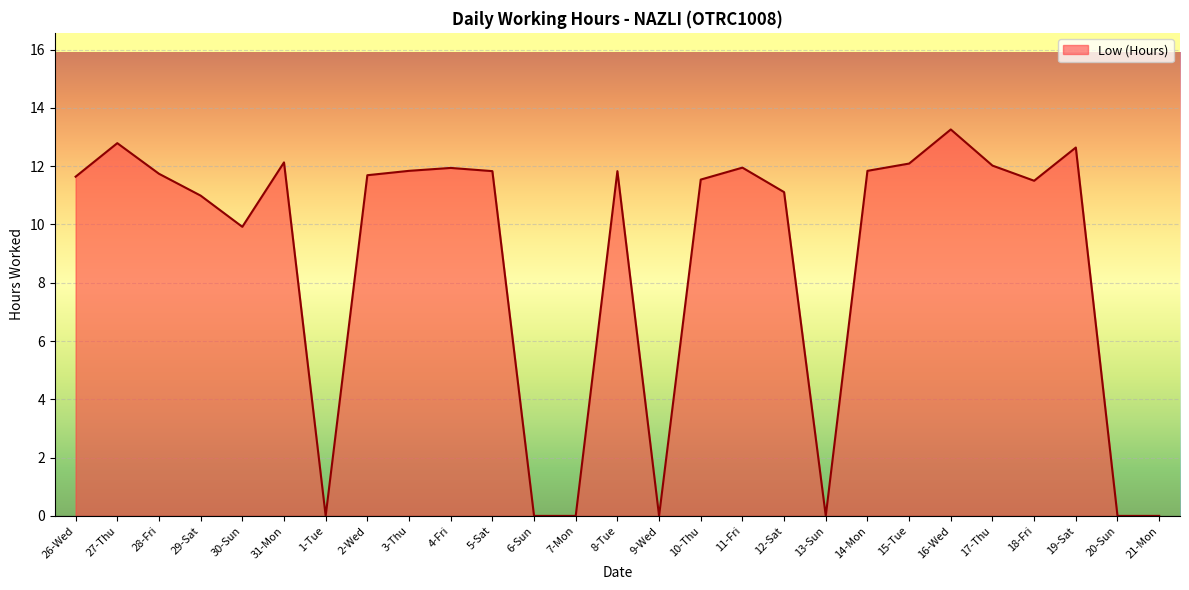

What is the difference between the values at 26-Wed and 13-Sun?

11.6